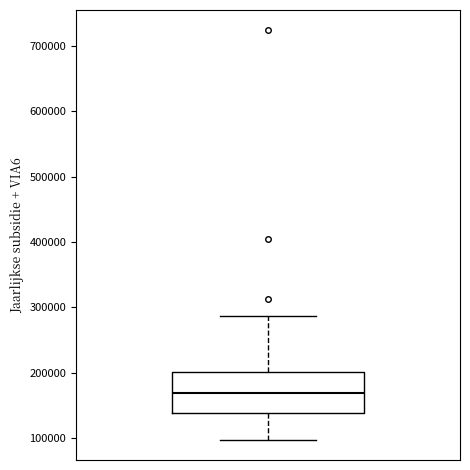

Where is the upper edge of the box on the y-axis? The values are not printed on the chart, so give them approximately, as read against the axis.

200000